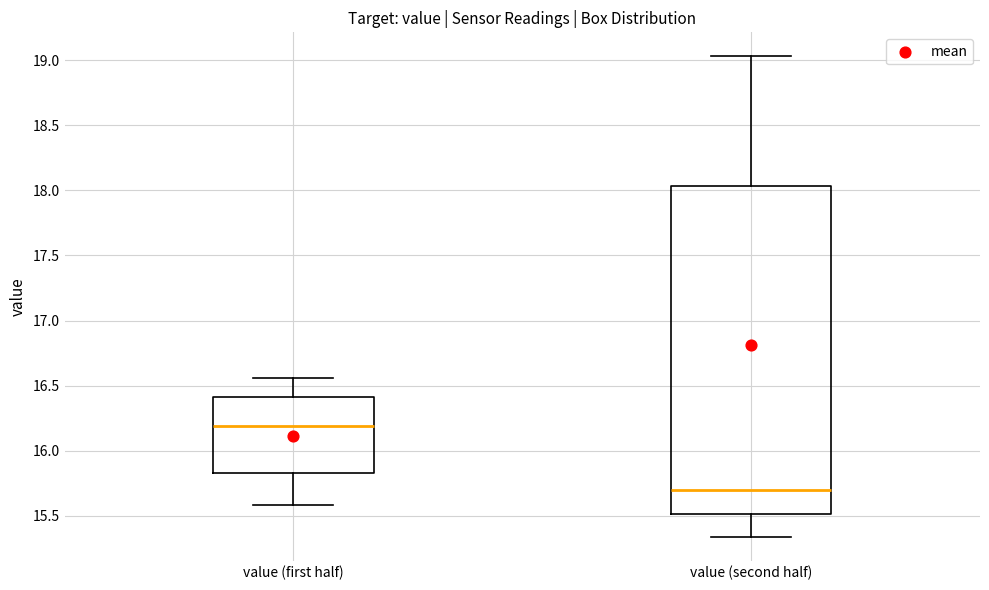

Which box is the tallest, from its lower edge to its upper edge?

value (second half)